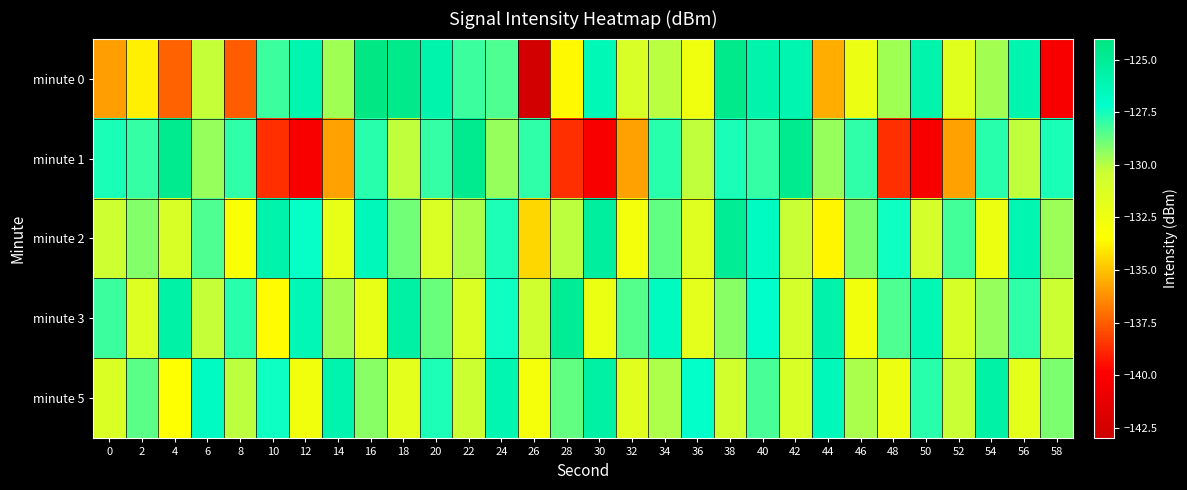

At which category does the chart reach its peak across all series?

16